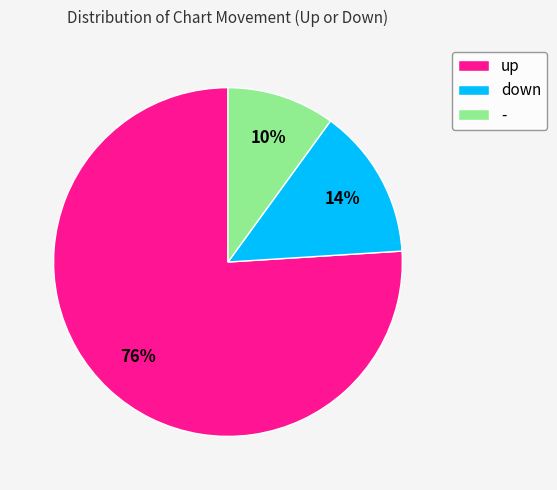

Do down and up together represent more than half of the pie?

Yes